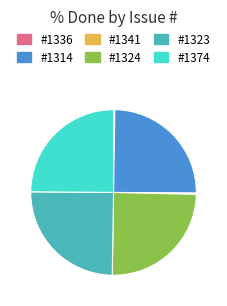

Does any single category account for the majority?

No